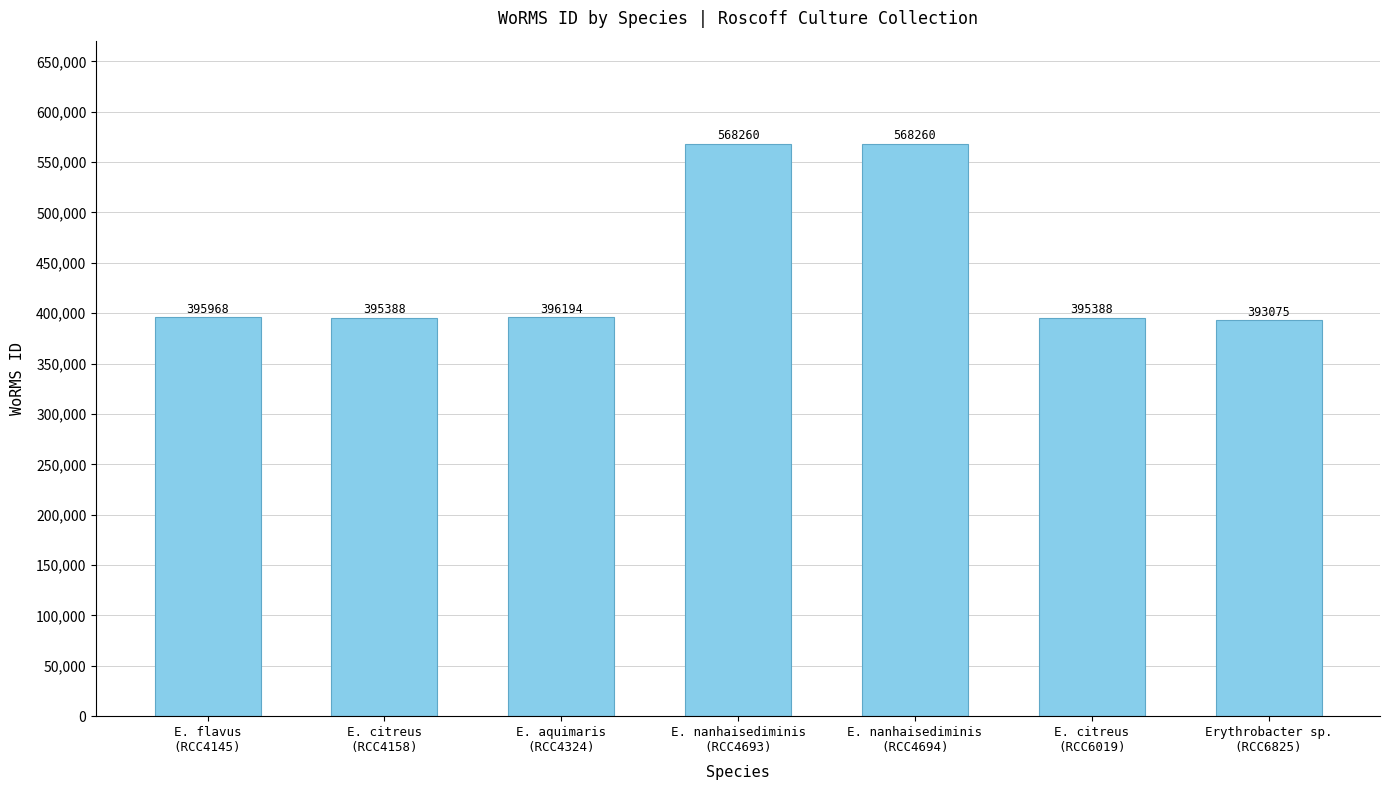

The chart shows a value of 395968 at E. flavus
(RCC4145). True or false?

True